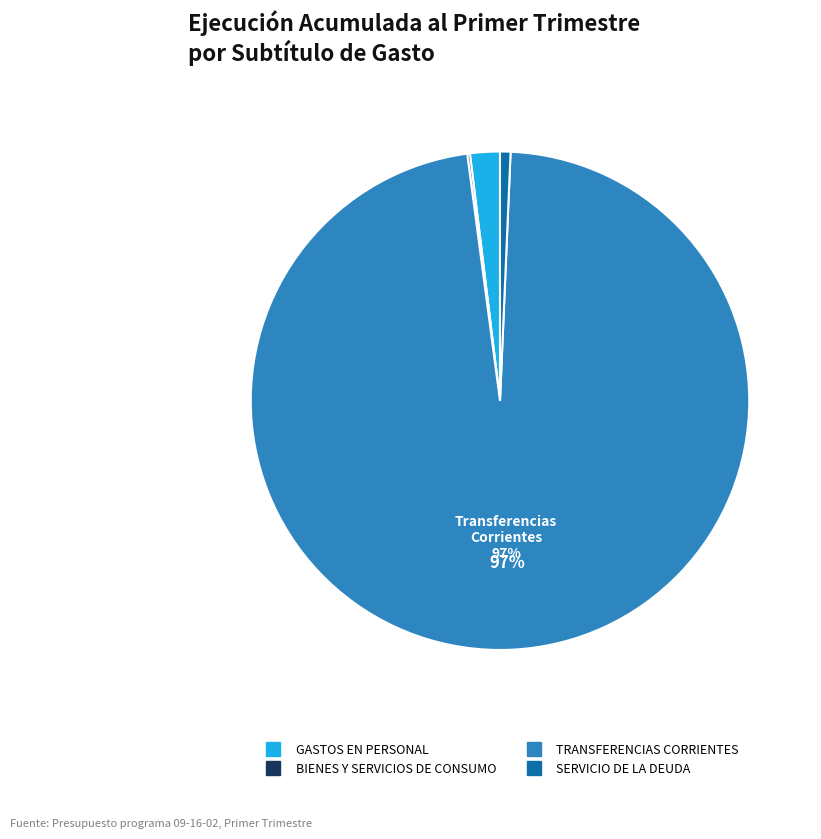

Is TRANSFERENCIAS CORRIENTES the majority of the pie?

Yes